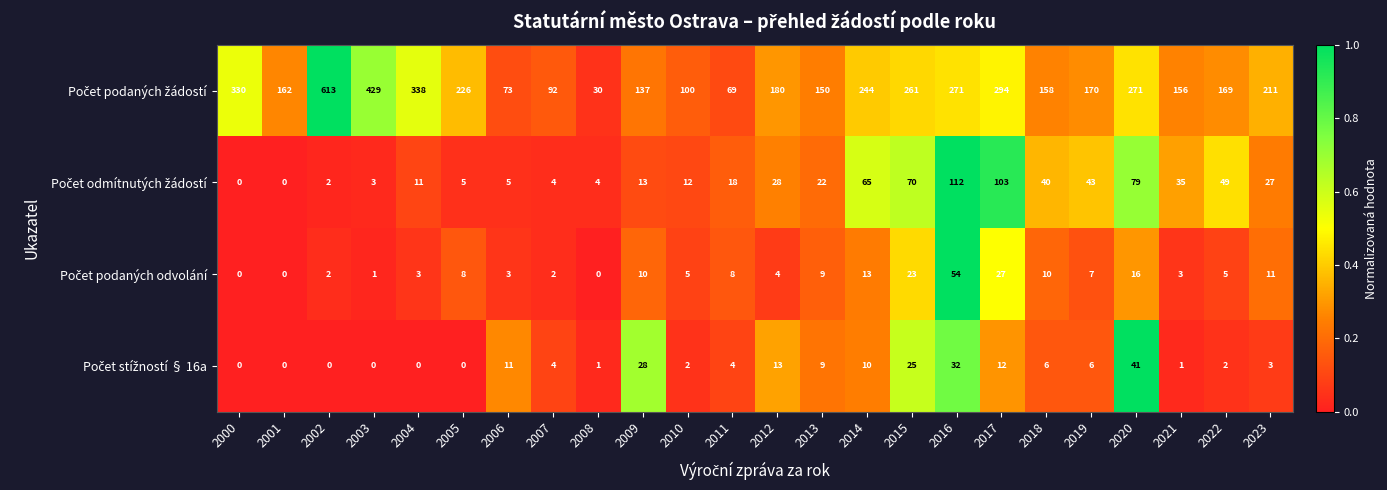

What is the total value across all series at 2002?

617